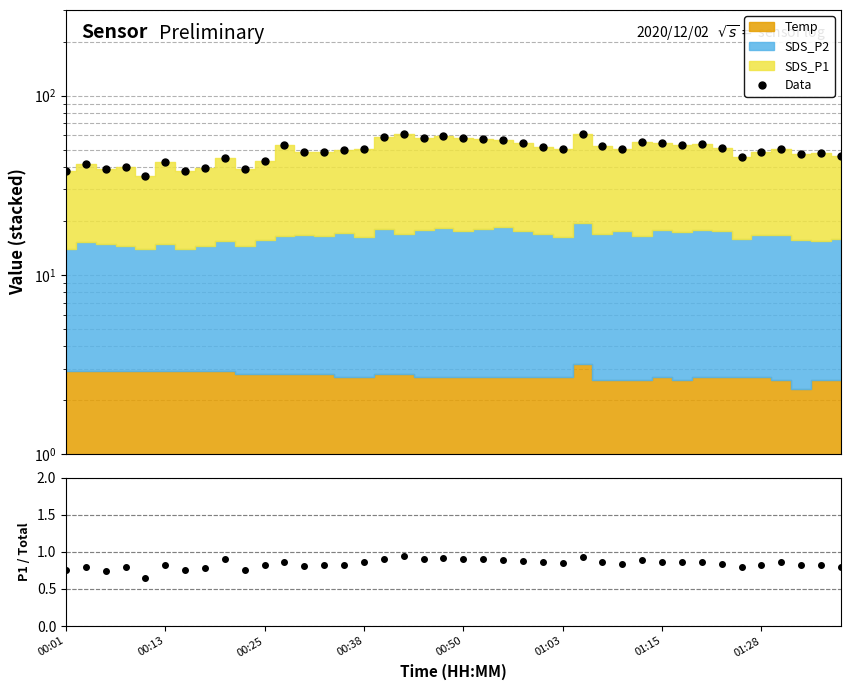

Between 16 and 37, which series saw the biggest shift?

Data